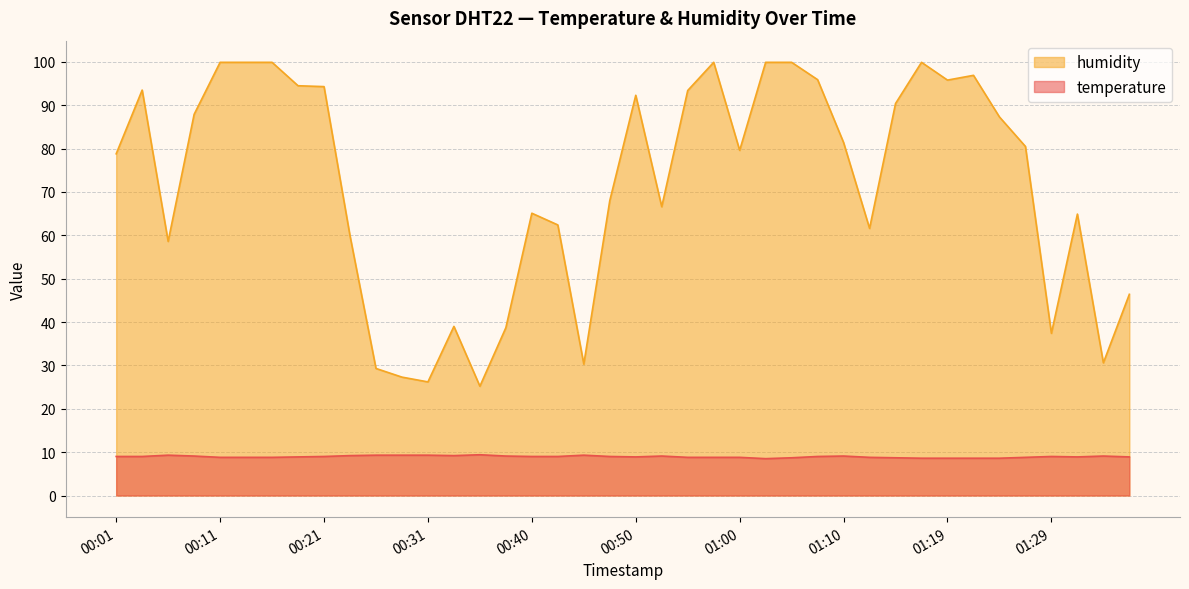

List the labels in order of humidity value, largest first.

00:11, 00:13, 00:16, 00:57, 01:02, 01:05, 01:17, 01:22, 01:07, 01:19, 00:18, 00:21, 00:04, 00:55, 00:50, 01:14, 00:09, 01:24, 01:10, 01:26, 01:00, 00:01, 00:48, 00:52, 00:40, 01:31, 00:43, 01:12, 00:23, 00:06, 01:36, 00:33, 00:38, 01:29, 01:34, 00:45, 00:26, 00:28, 00:31, 00:35